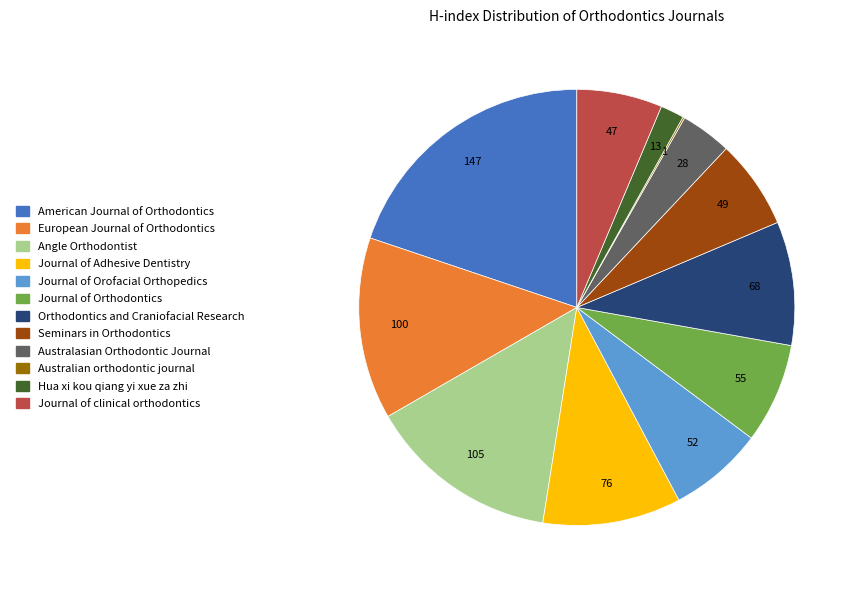

True or false: Angle Orthodontist accounts for 2% of the total.

False